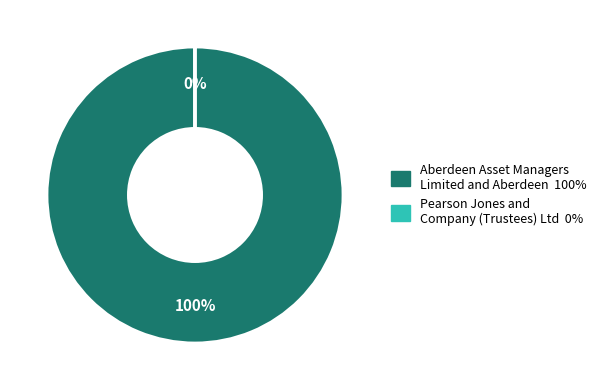

How many segments does this pie chart have?

2